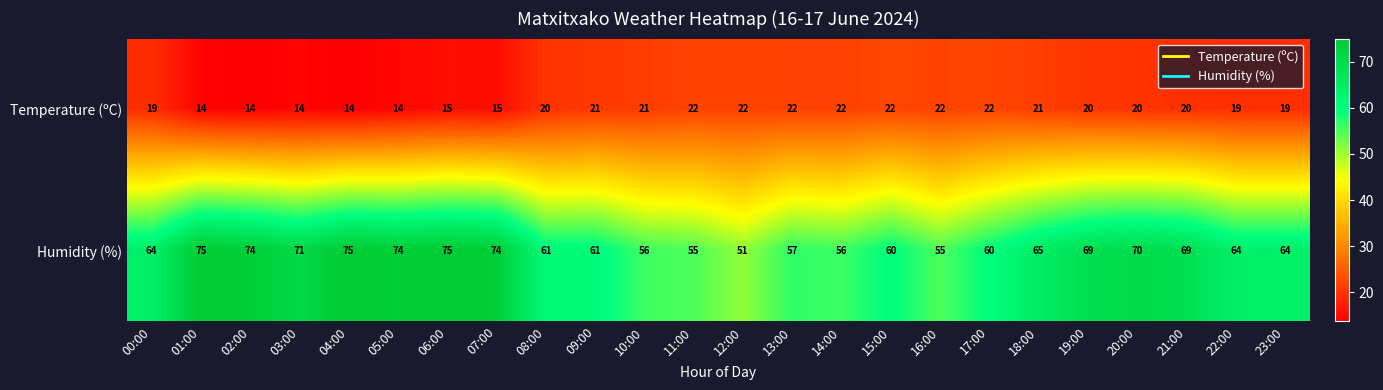

At 06:00, list the series in order from largest to smallest.

Humidity (%), Temperature (ºC)